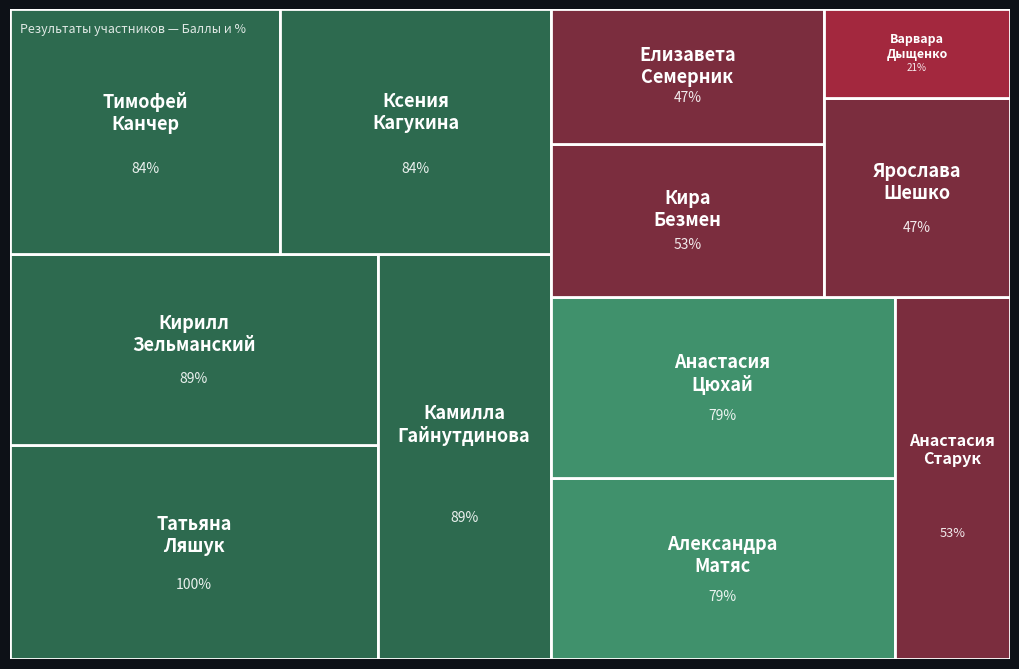

Reading left to right, extract all data points from this chart.

Результат, %: Татьяна Ляшук=100	Кирилл Зельманский=89	Камилла Гайнутдинова=89	Тимофей Канчер=84	Ксения Кагукина=84	Александра Матяс=79	Анастасия Цюхай=79	Анастасия Старук=53	Кира Безмен=53	Елизавета Семерник=47	Ярослава Шешко=47	Варвара Дыщенко=21
Баллы: Татьяна Ляшук=19	Кирилл Зельманский=17	Камилла Гайнутдинова=17	Тимофей Канчер=16	Ксения Кагукина=16	Александра Матяс=15	Анастасия Цюхай=15	Анастасия Старук=10	Кира Безмен=10	Елизавета Семерник=9	Ярослава Шешко=9	Варвара Дыщенко=4